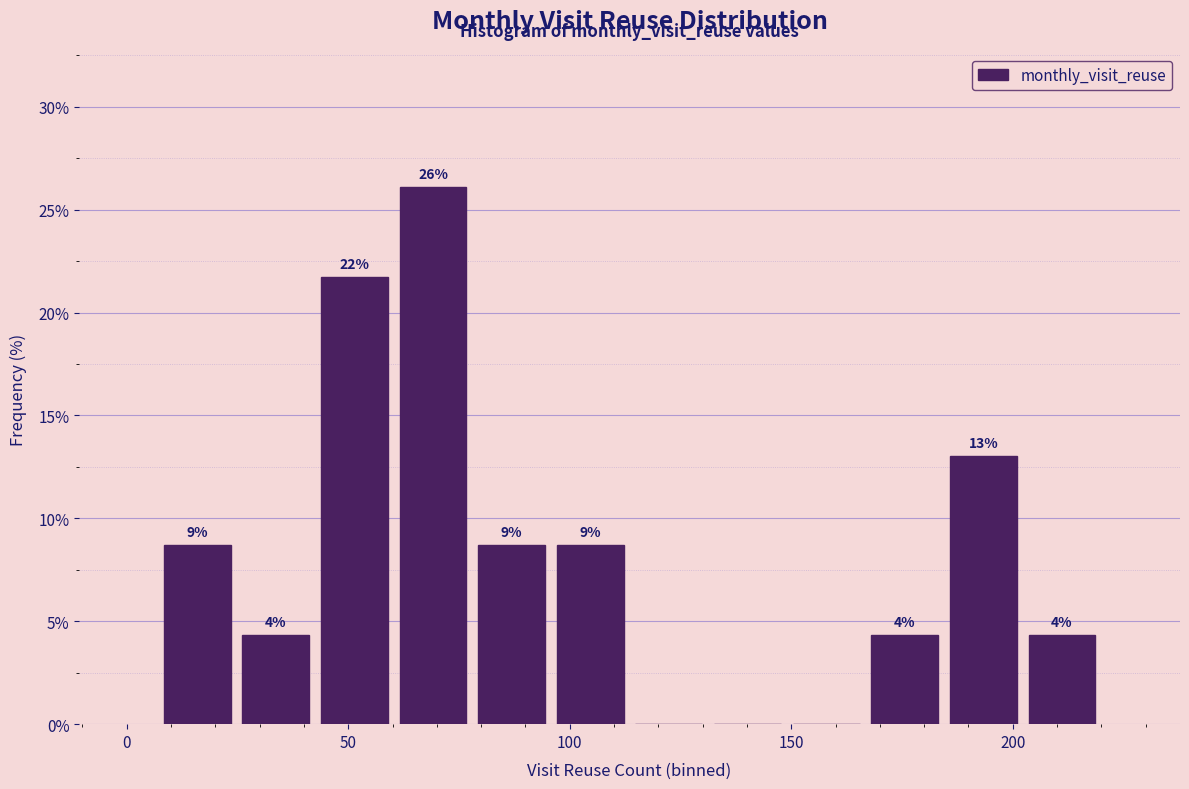

Read against the x-axis, roughly where is the centre of the tallest bar?

70